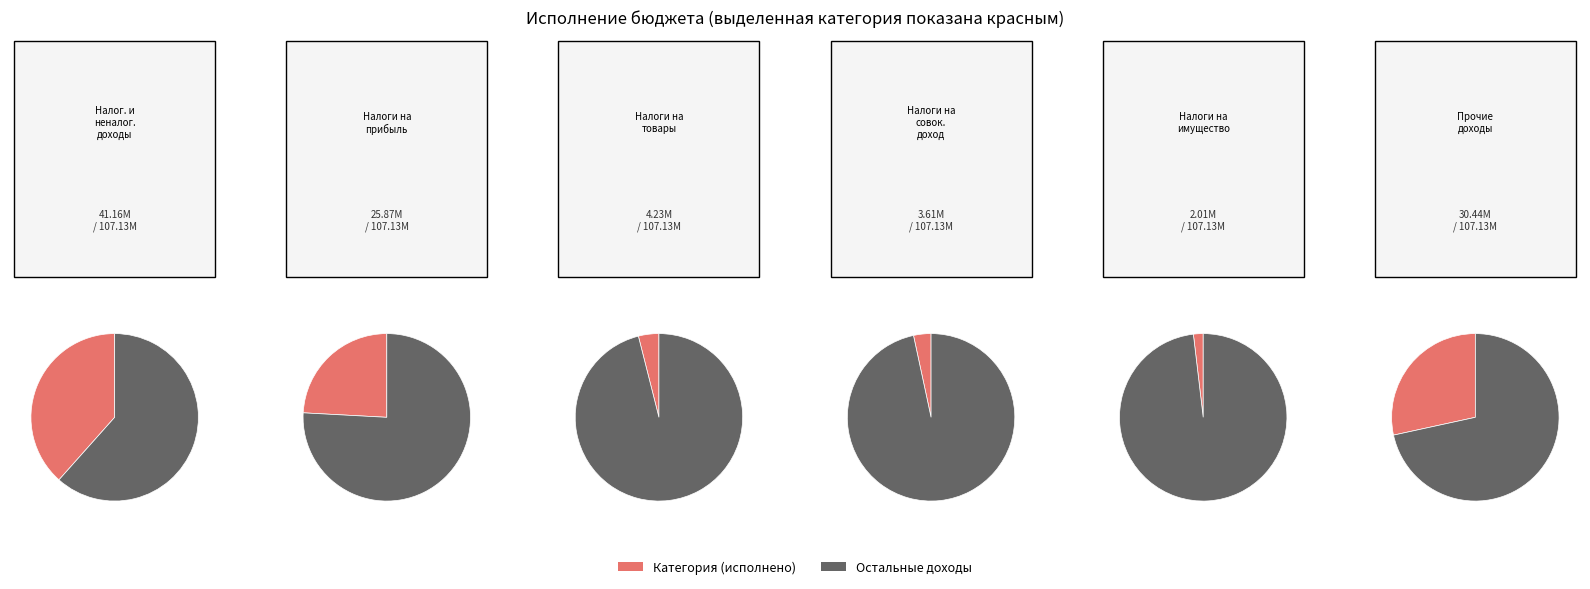

Does НАЛОГИ НА СОВОКУПНЫЙ ДОХОД represent more than half of the total?

No